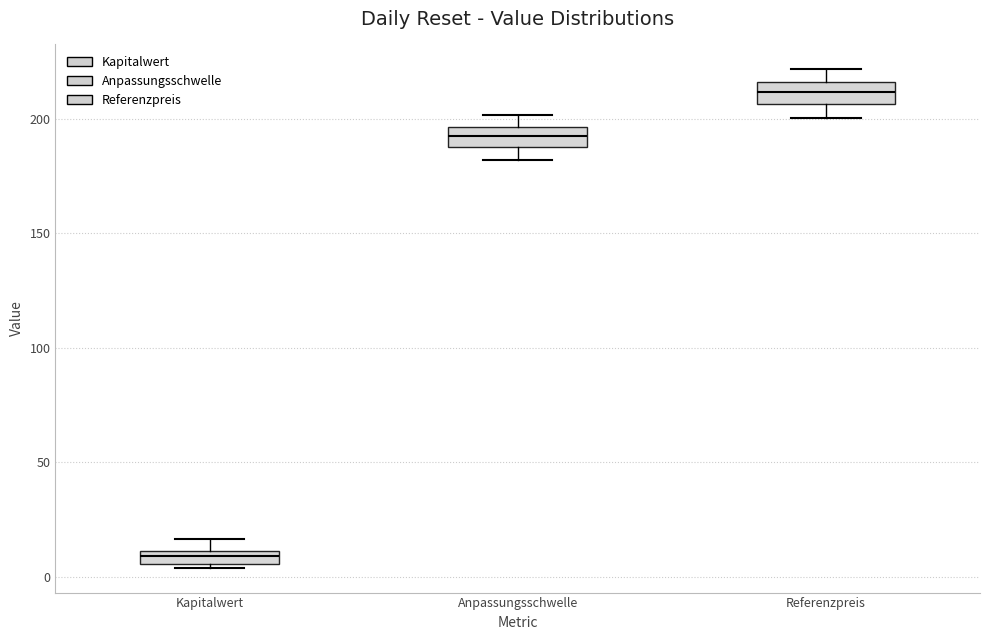

Which box's median line is the lowest?

Kapitalwert